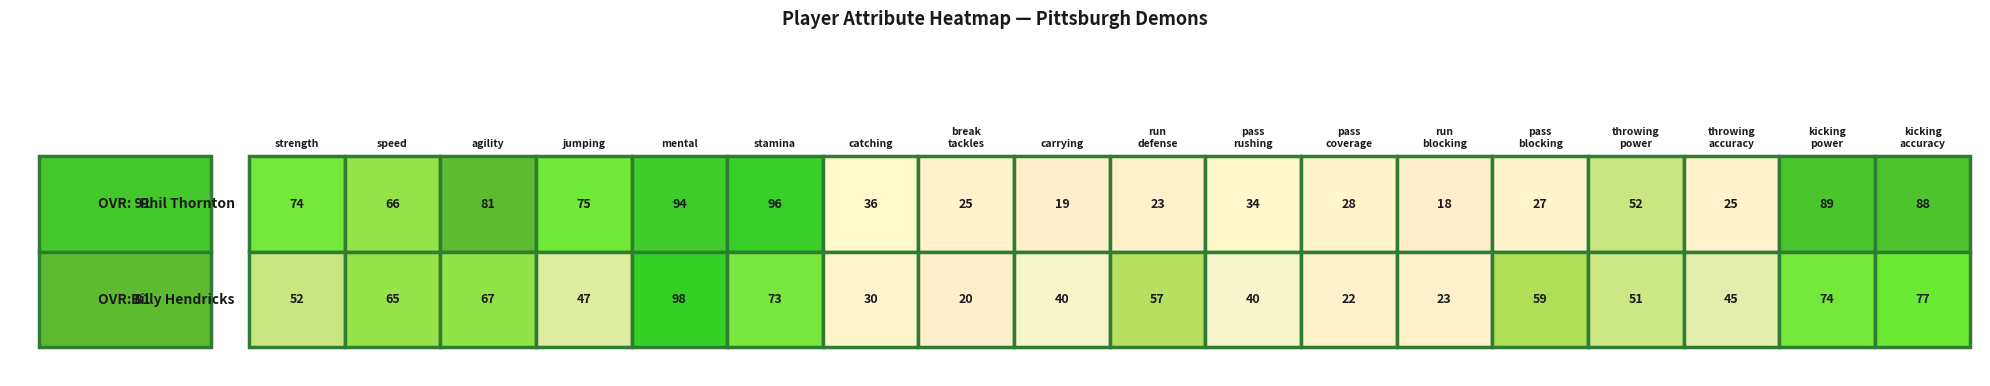

What is the greatest value displayed?

98